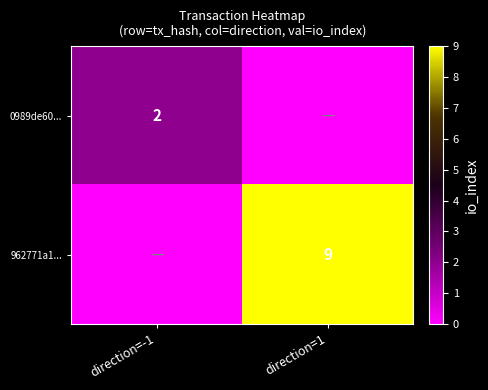

Is the value of 962771a1... at direction=1 greater than the value of 0989de60... at direction=-1?

Yes